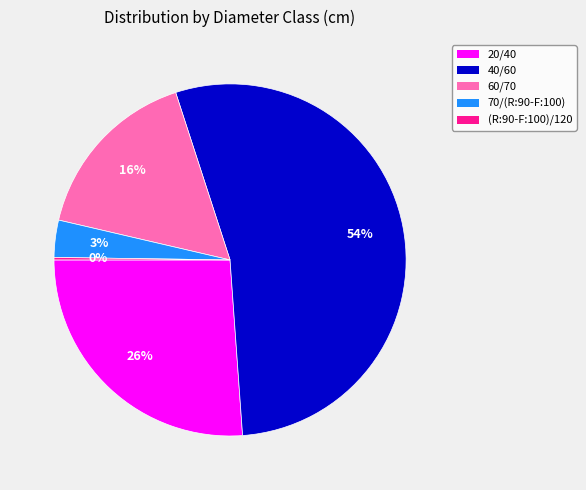

To the nearest percent, what percentage of the pie is 70/(R:90-F:100)?

3%